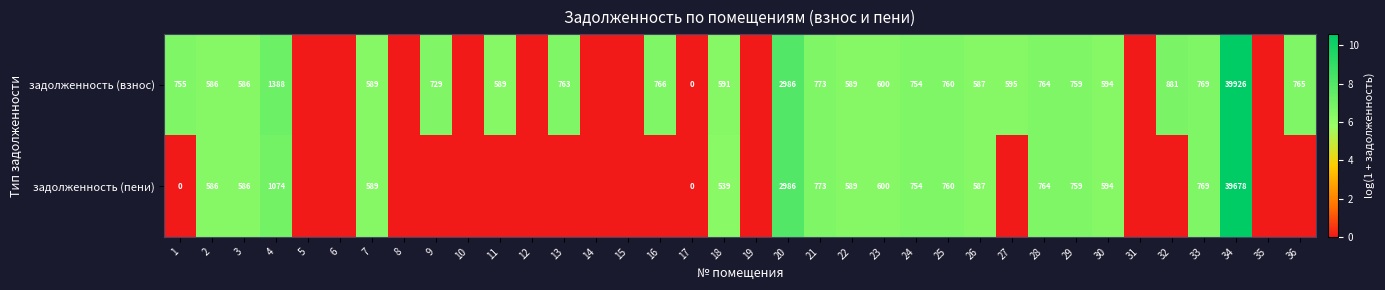

What is the sum of the задолженность (взнос) values at 26 and 18?

1178